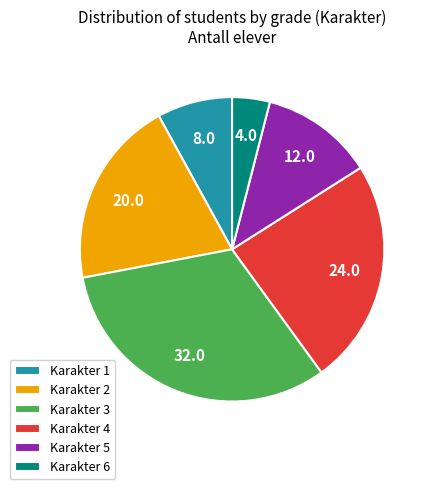

Which has a higher value, Karakter 1 or Karakter 2?

Karakter 2